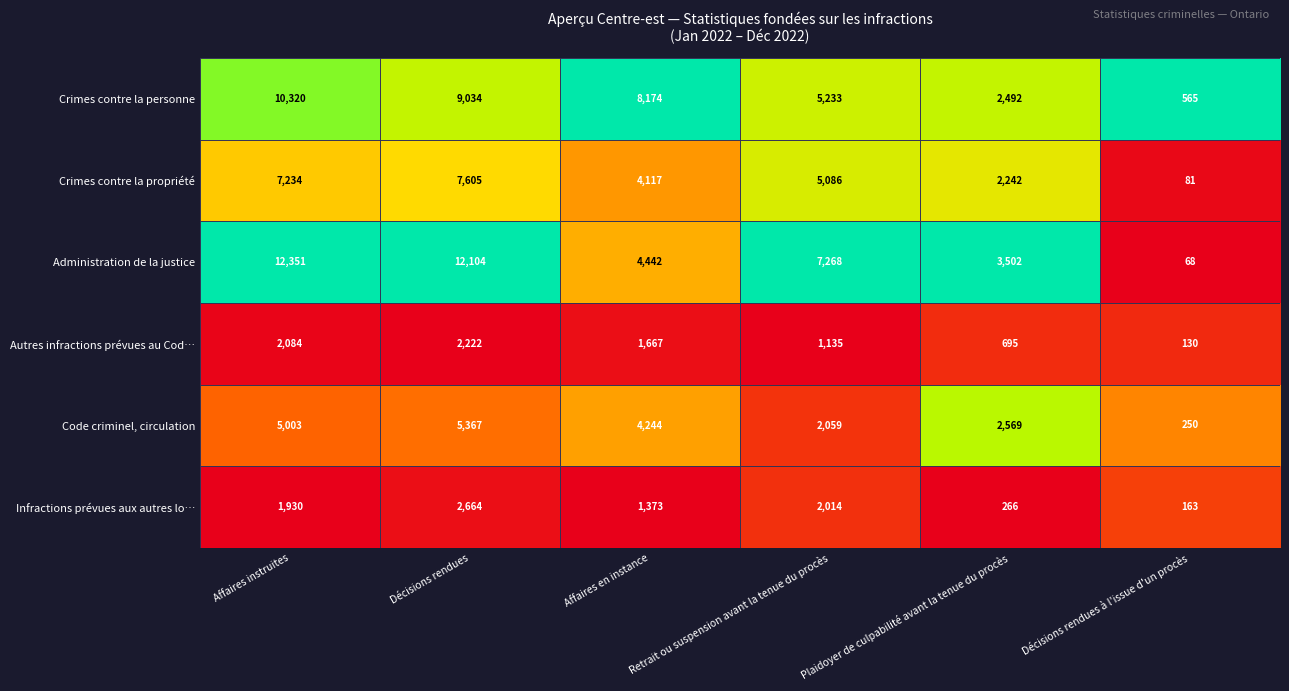

How many categories are shown in the chart?

6